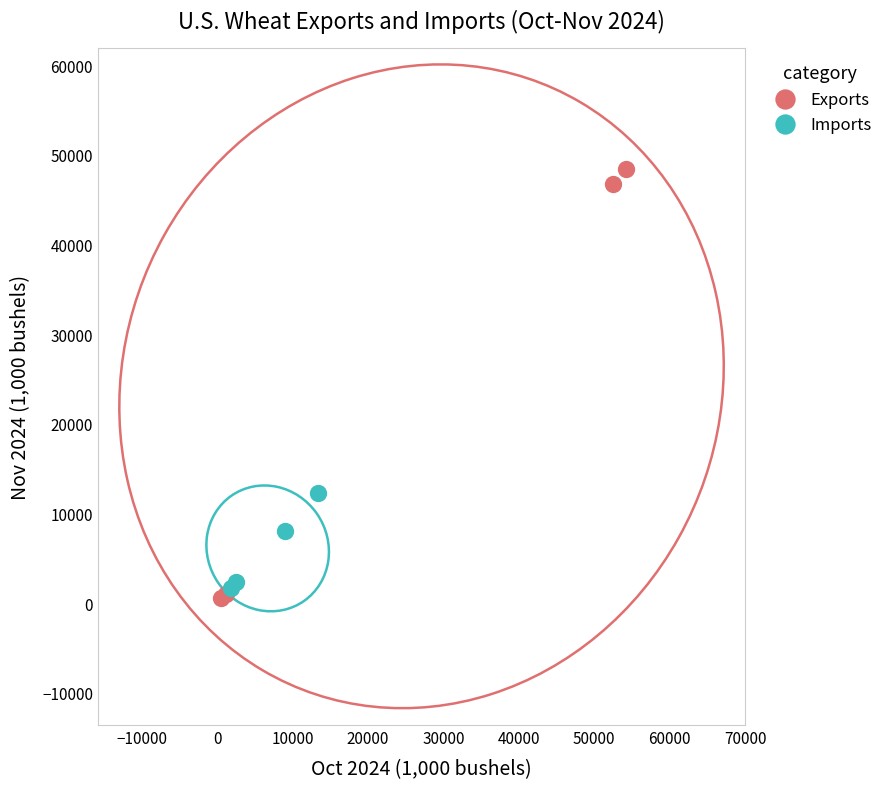

Which series reaches the maximum Y coordinate?

Exports